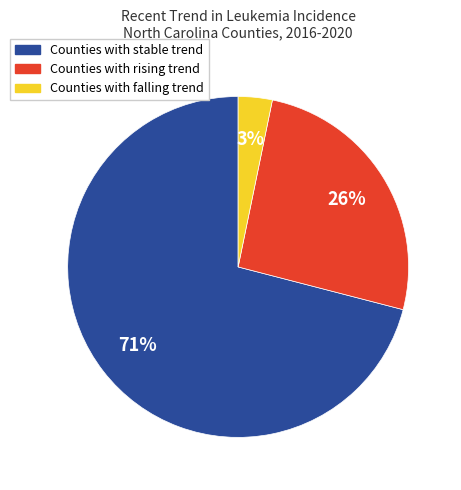

Is there any slice that represents more than half of the pie?

Yes